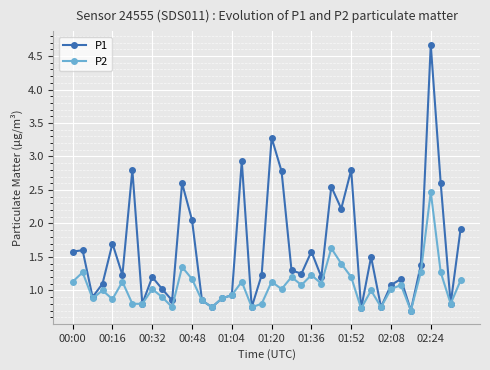

True or false: P2 has more than 0 points higher than both neighbors.

True